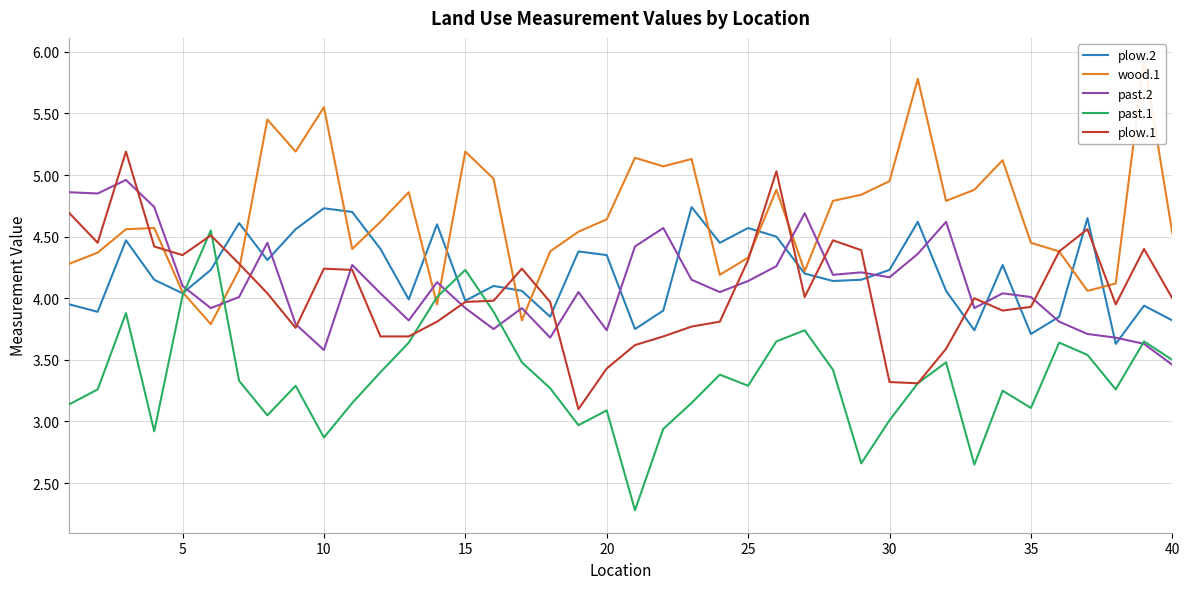

Is it true that past.2 equals 1.9 at 5?

False